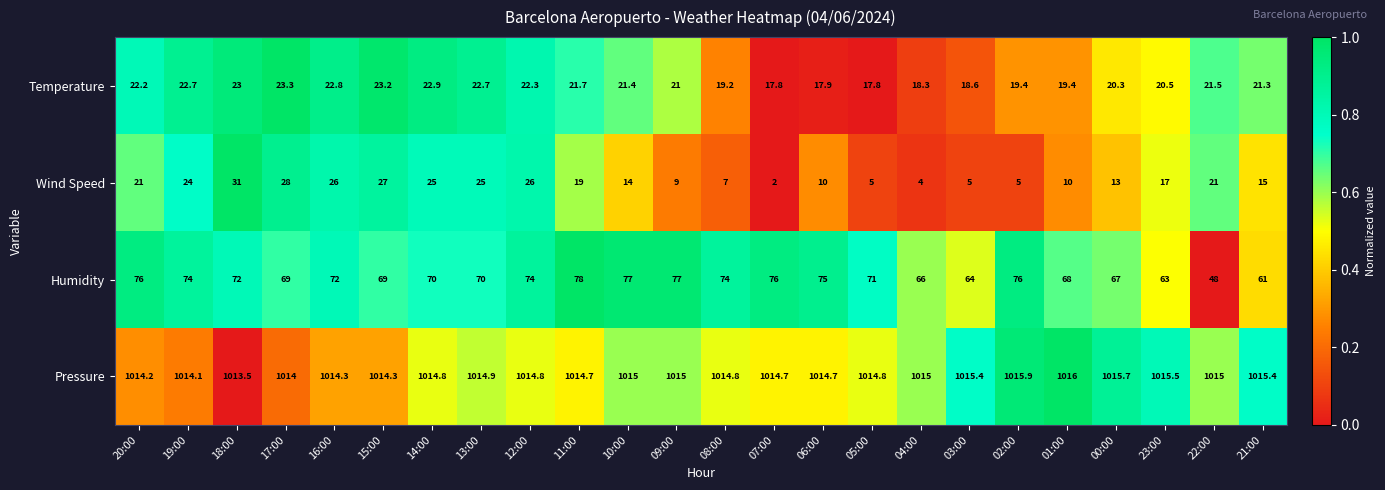

Where does the Pressure series first go above 1014?

20:00